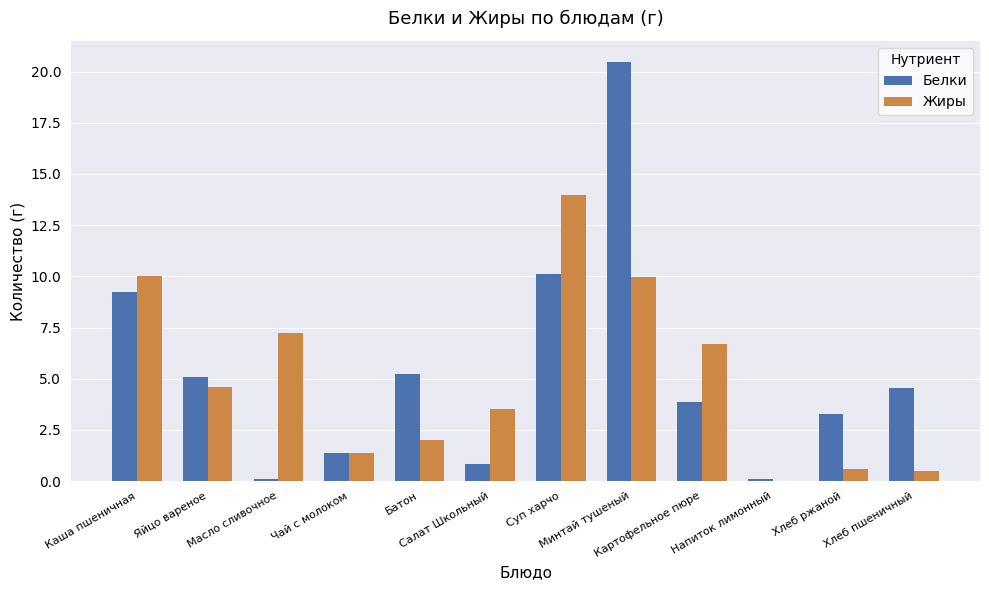

How many groups of bars are there?

12